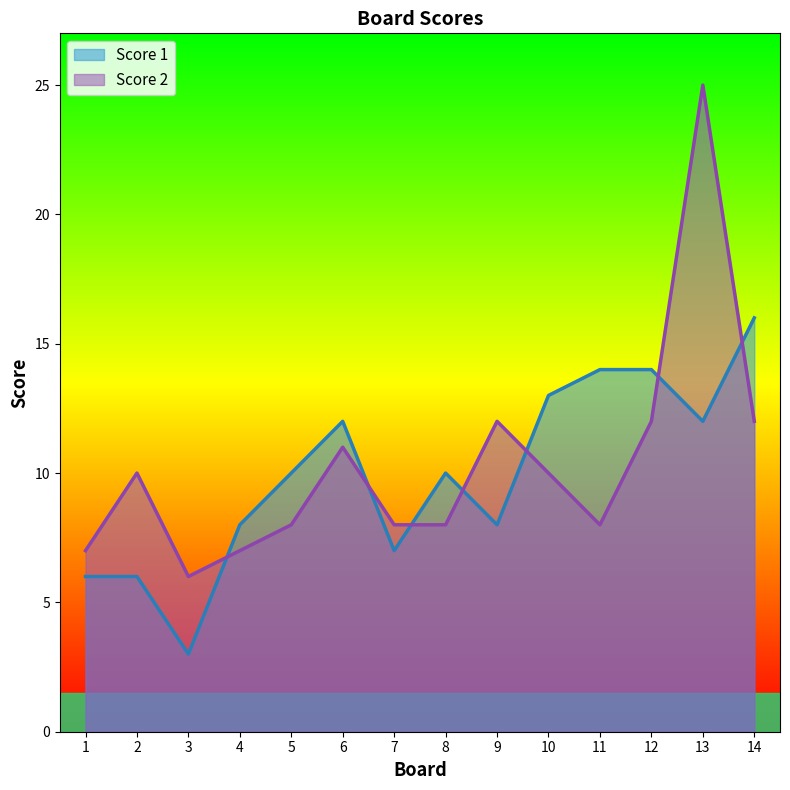

Reading left to right, extract all data points from this chart.

Score 1: 1=6	2=6	3=3	4=8	5=10	6=12	7=7	8=10	9=8	10=13	11=14	12=14	13=12	14=16
Score 2: 1=7	2=10	3=6	4=7	5=8	6=11	7=8	8=8	9=12	10=10	11=8	12=12	13=25	14=12